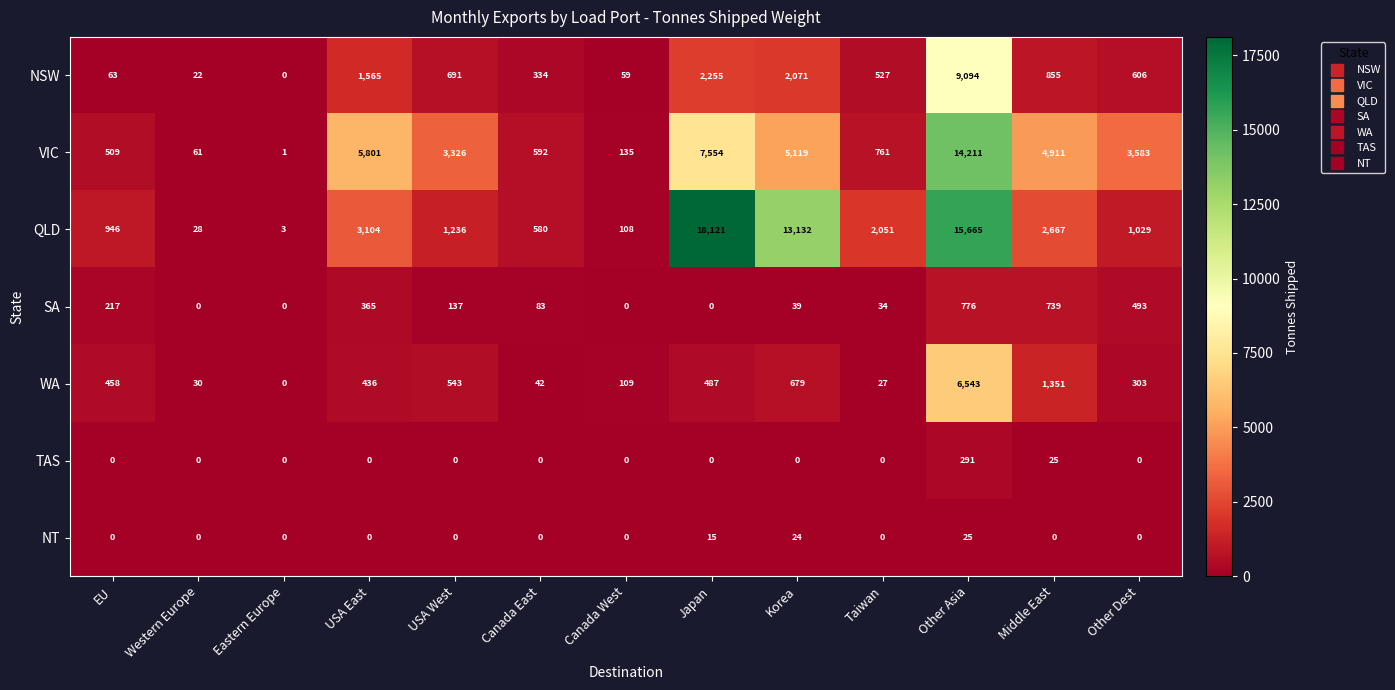

Rank the series at Korea from lowest to highest value.

TAS, NT, SA, WA, NSW, VIC, QLD